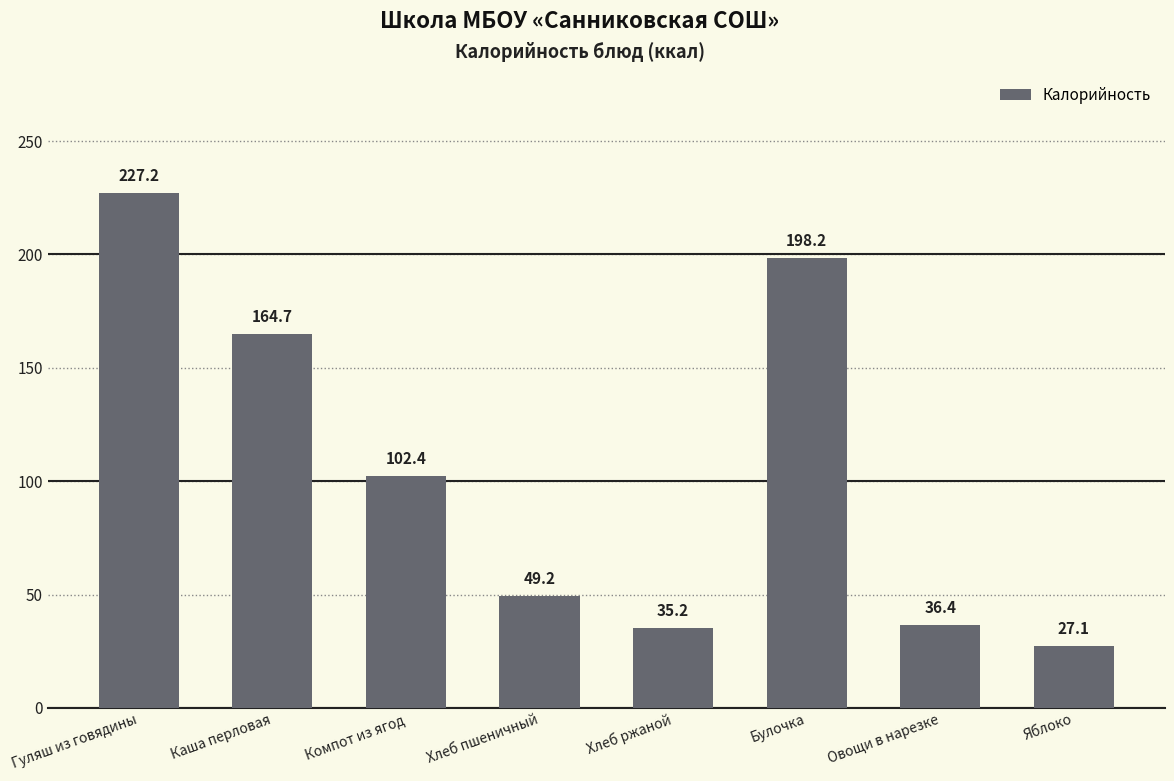

What is the average value?

105.0